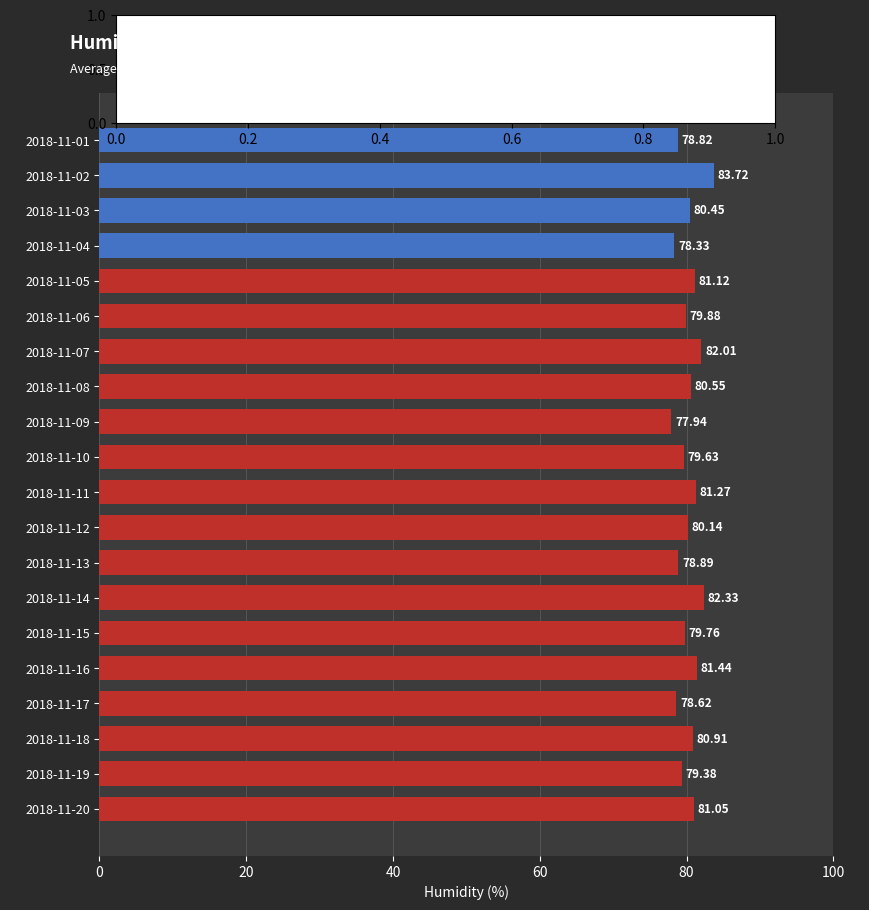

What is the difference between the second highest and minimum values?

4.4